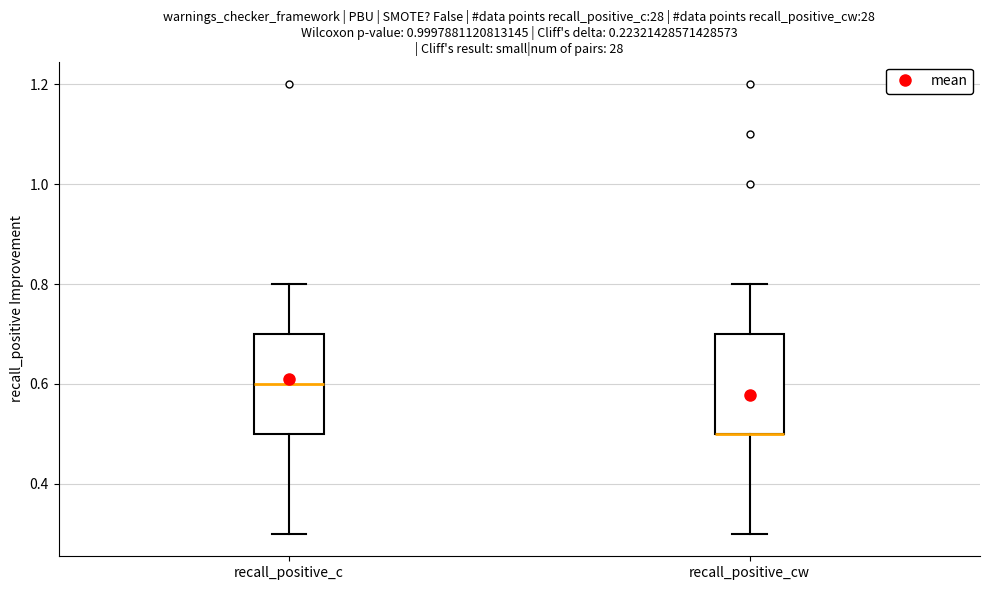

Reading left to right, read every box against the y-axis: the position of its median line, the range the box covers, and the ends of its whiskers. The values are not printed on the chart, so give them approximately, as read against the axis.

recall_positive_c: median 0.6, box 0.5 to 0.7, whiskers 0.3 to 0.8
recall_positive_cw: median 0.5 (drawn on the box's lower edge), box 0.5 to 0.7, whiskers 0.3 to 0.8